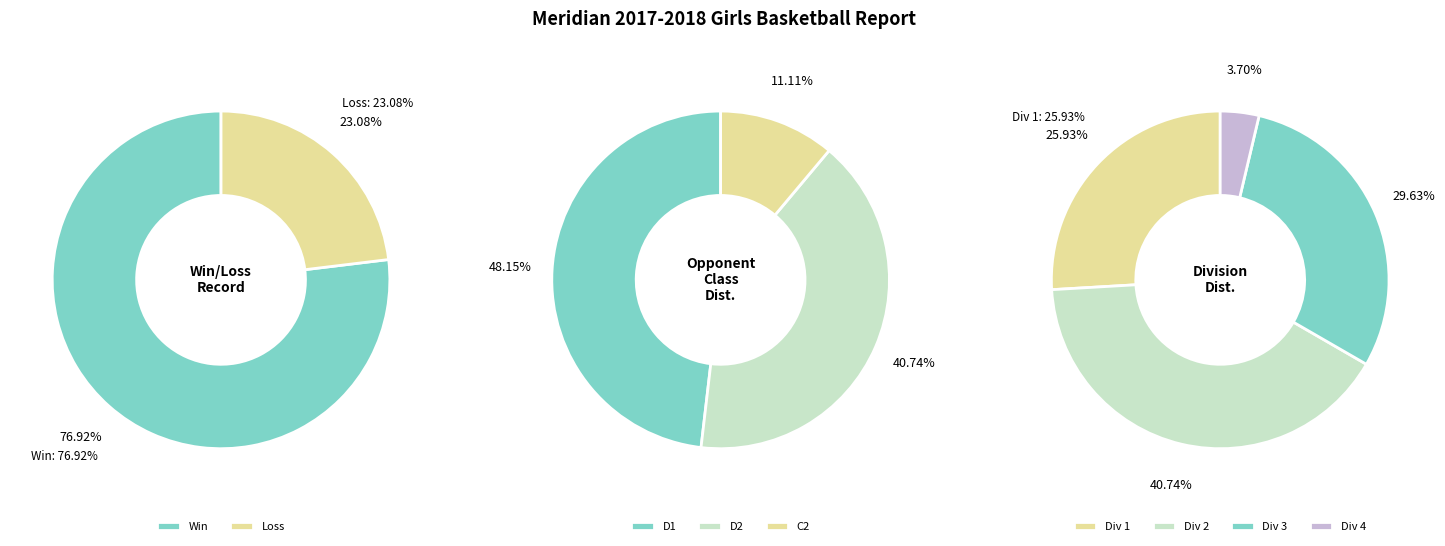

Is there any slice that represents more than half of the pie?

Yes